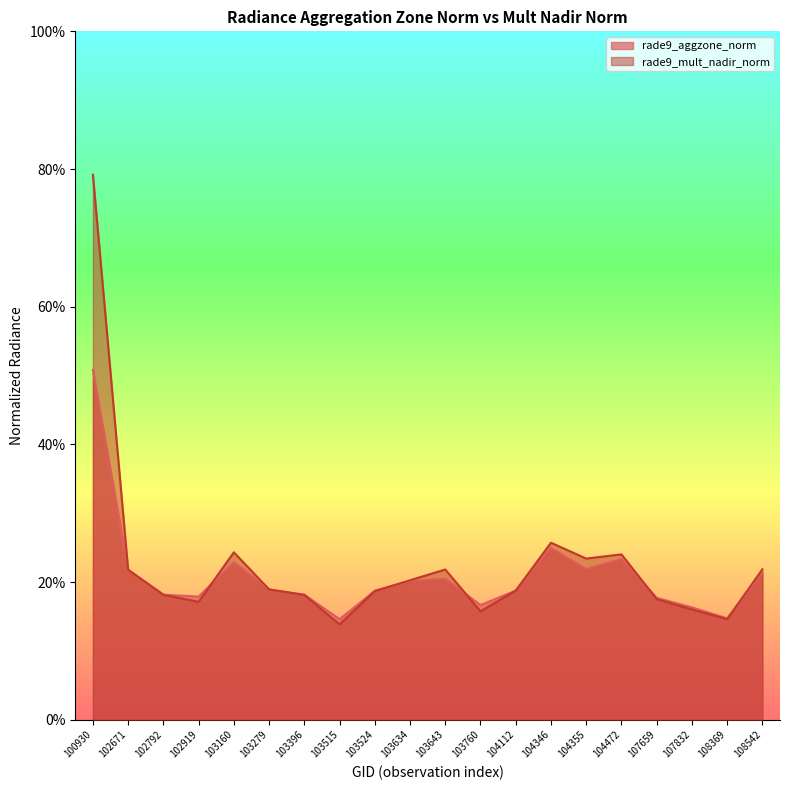

Reading right to left, transcribe all the data shown in this chart.

rade9_aggzone_norm: 2.1	1.5	1.6	1.8	2.3	2.2	2.5	1.9	1.7	2.0	2.0	1.9	1.5	1.8	1.9	2.3	1.8	1.8	2.2	5.1
rade9_mult_nadir_norm: 2.2	1.5	1.6	1.8	2.4	2.3	2.6	1.9	1.6	2.2	2.0	1.9	1.4	1.8	1.9	2.4	1.7	1.8	2.2	7.9